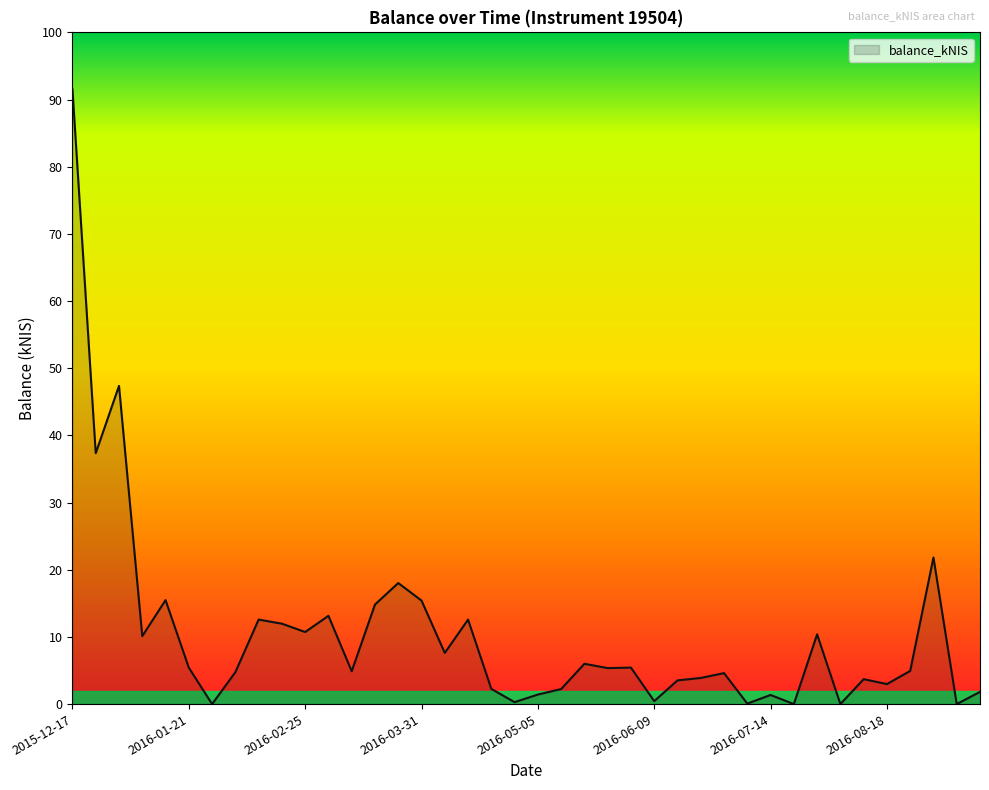

What is the maximum value shown in the chart?

91.5